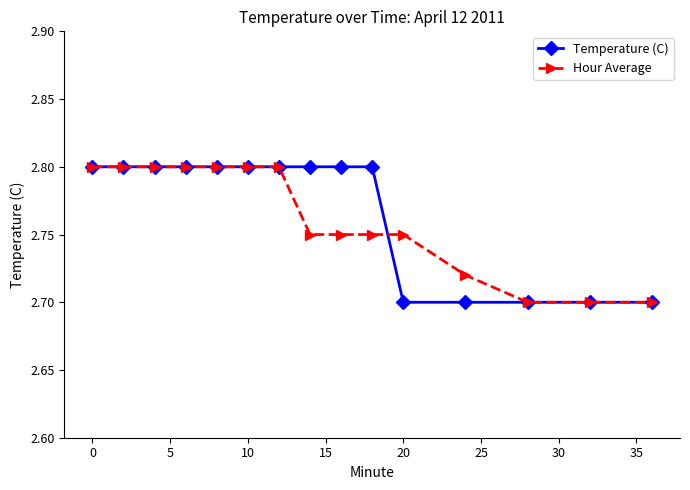

Count the Temperature (C) values in the range 2 to 3.

15